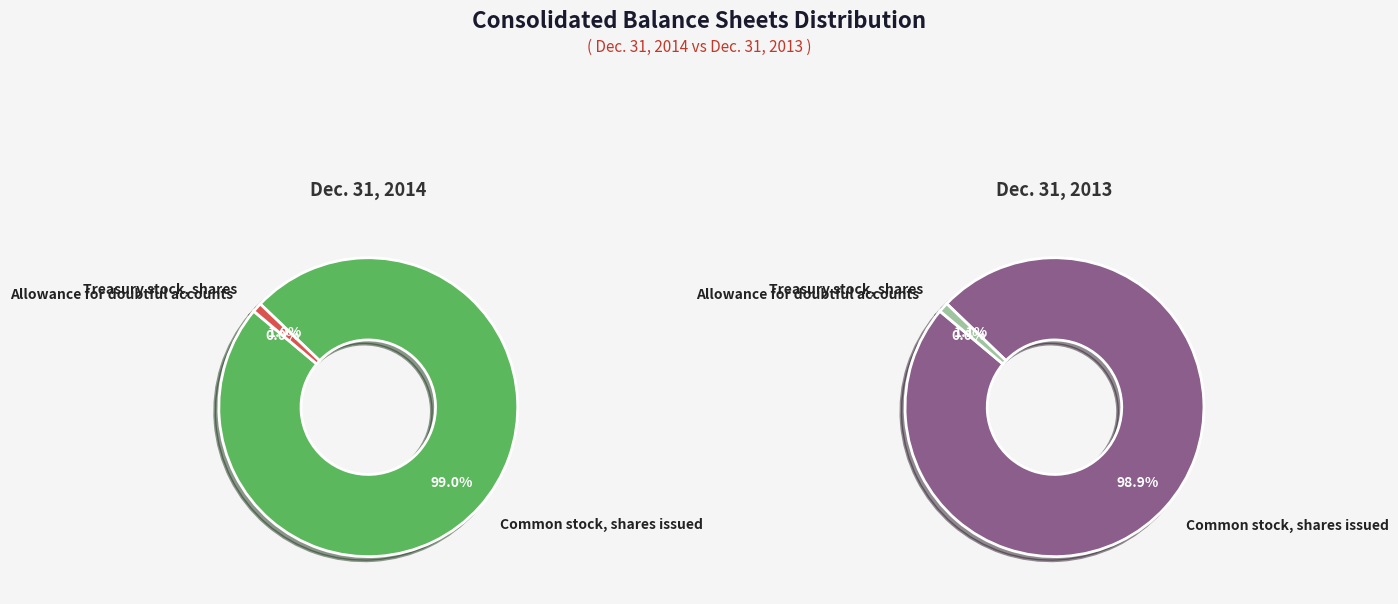

Does Common stock, shares issued represent more than half of the total?

Yes